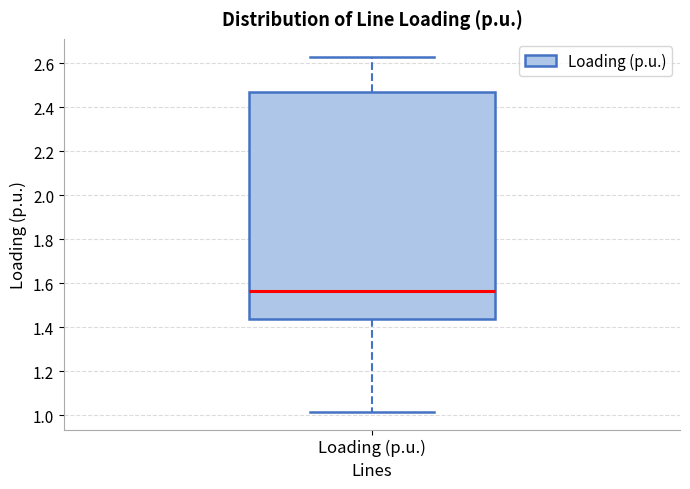

Where does the lower whisker of the box for Loading (p.u.) end on the y-axis? The values are not printed on the chart, so give them approximately, as read against the axis.

1.02